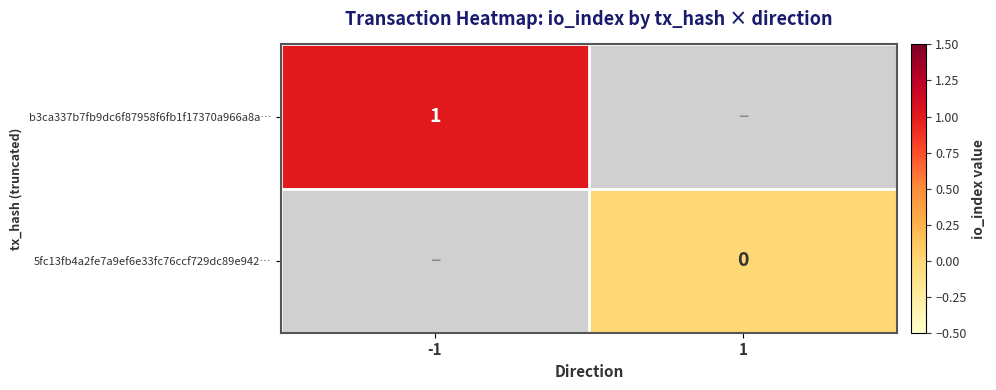

Count the number of categories in the chart.

2